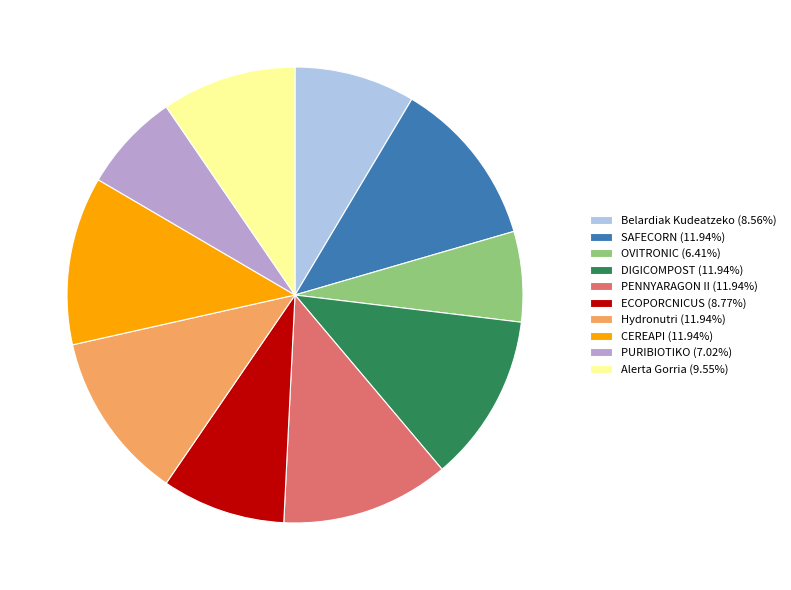

How many segments does this pie chart have?

10